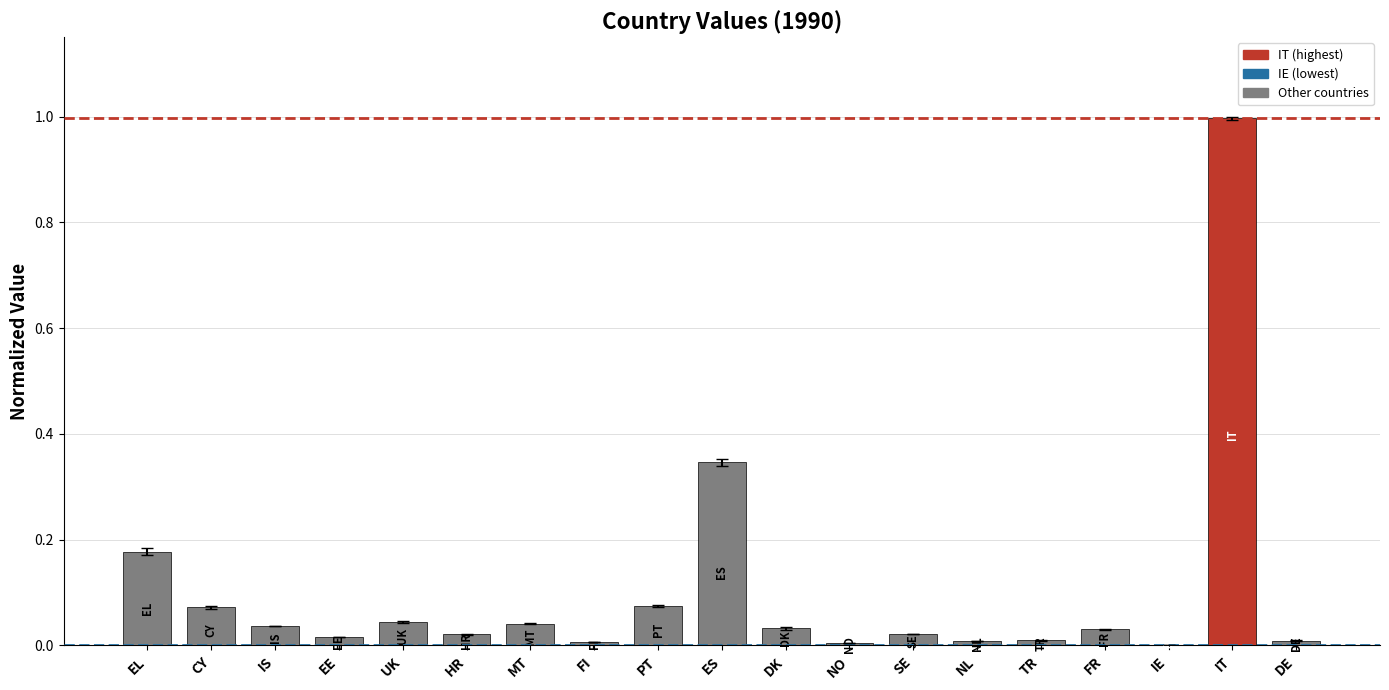

True or false: the data shows 0.0 at NL.

True